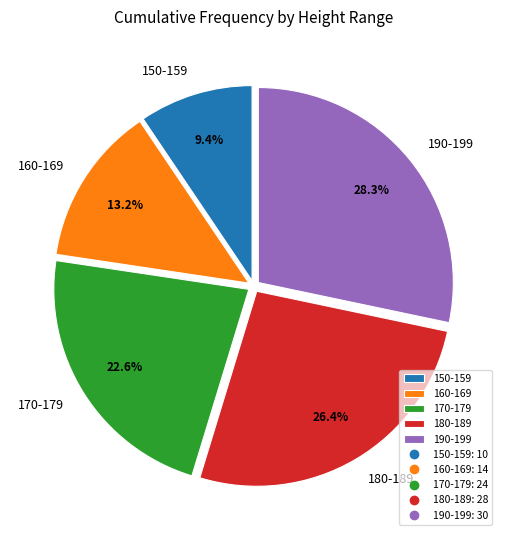

Approximately how many times larger is the value at 180-189 compared to 170-179?

1.2